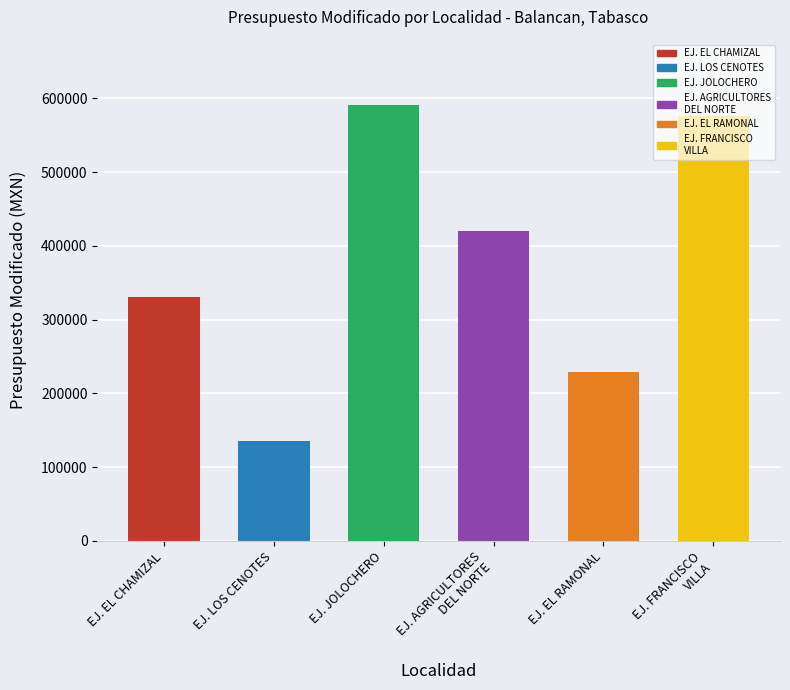

True or false: the data shows 136026.3 at EJ. LOS CENOTES.

True